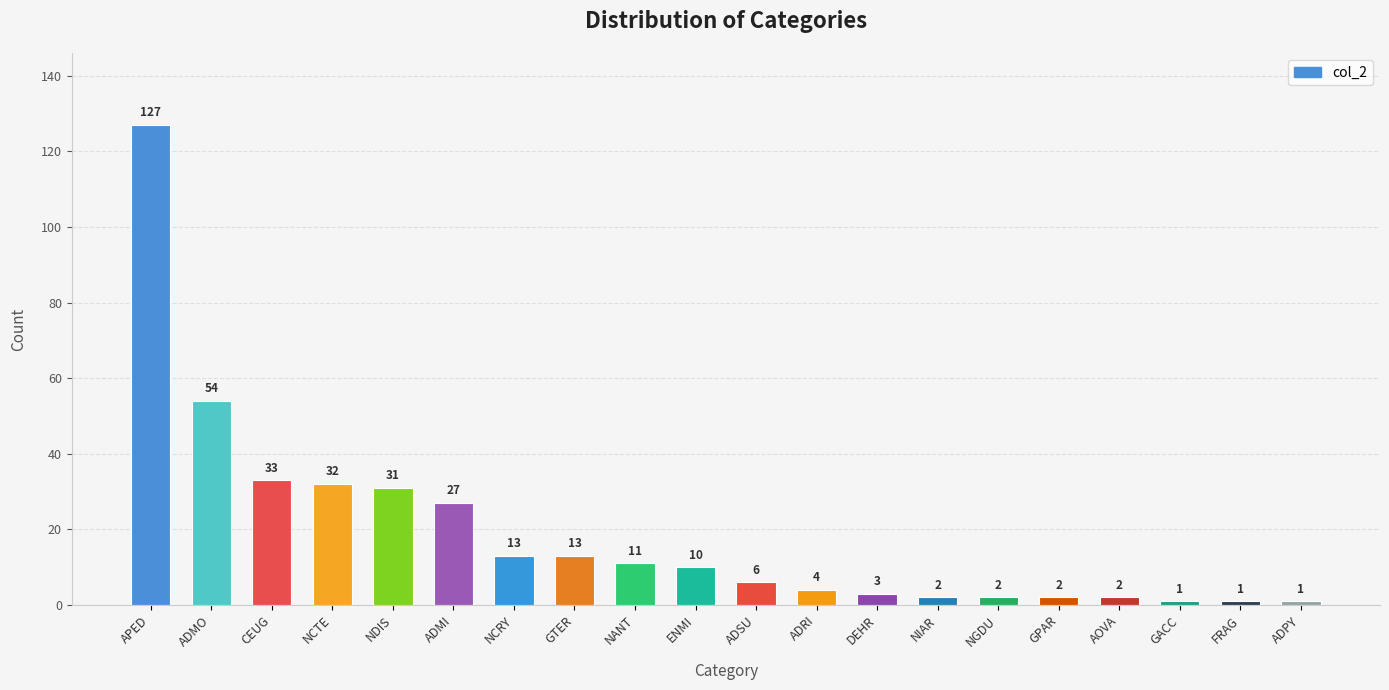

What is the label of the 11th bar from the left?

ADSU